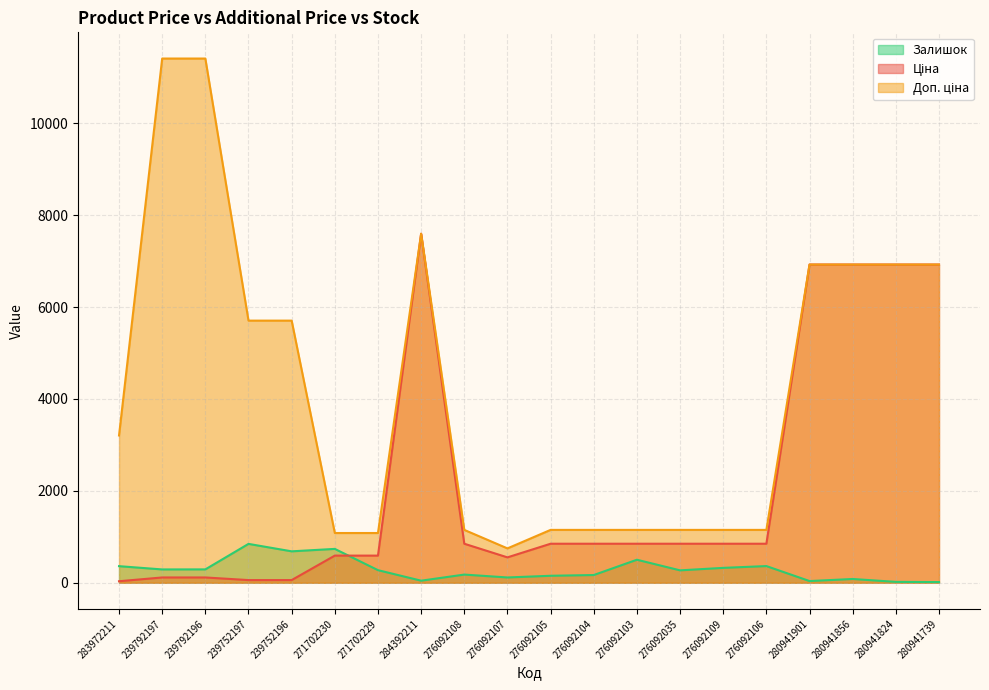

At which label does Доп. ціна reach its peak?

239792197